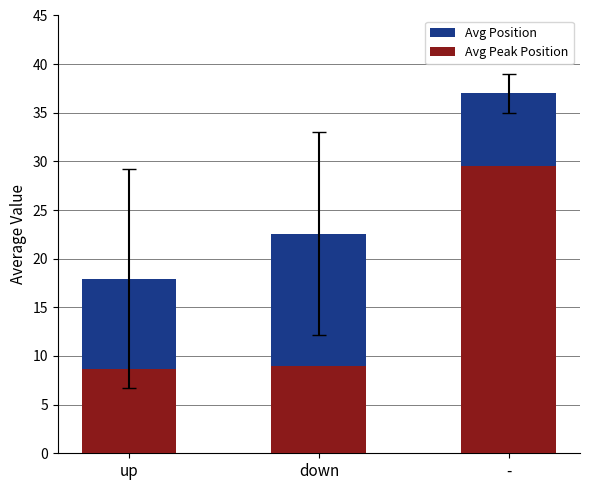

What is the label of the 1st bar from the right?

-